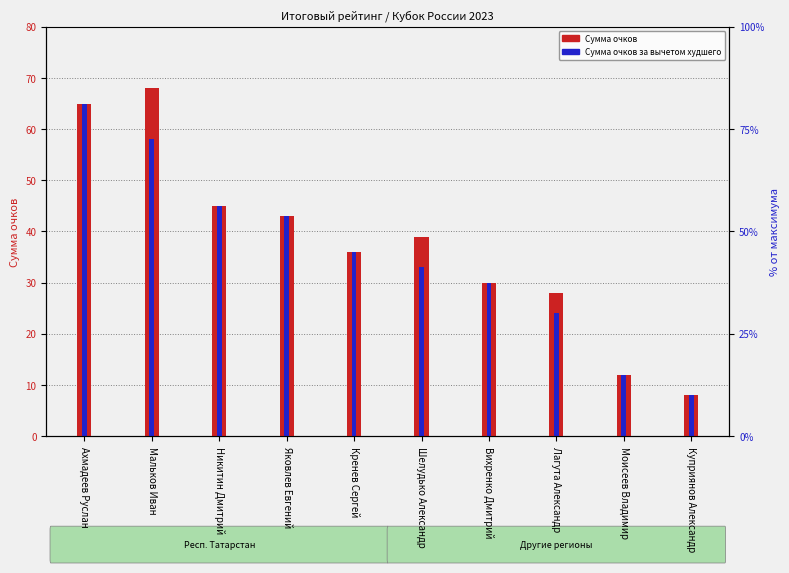

Reading left to right, list all the values displayed in this chart.

Сумма очков: Ахмадеев Руслан=65	Мальков Иван=68	Никитин Дмитрий=45	Яковлев Евгений=43	Кренев Сергей=36	Шелудько Александр=39	Вихренко Дмитрий=30	Лагута Александр=28	Моисеев Владимир=12	Куприянов Александр=8
Сумма очков за вычетом худшего: Ахмадеев Руслан=65	Мальков Иван=58	Никитин Дмитрий=45	Яковлев Евгений=43	Кренев Сергей=36	Шелудько Александр=33	Вихренко Дмитрий=30	Лагута Александр=24	Моисеев Владимир=12	Куприянов Александр=8